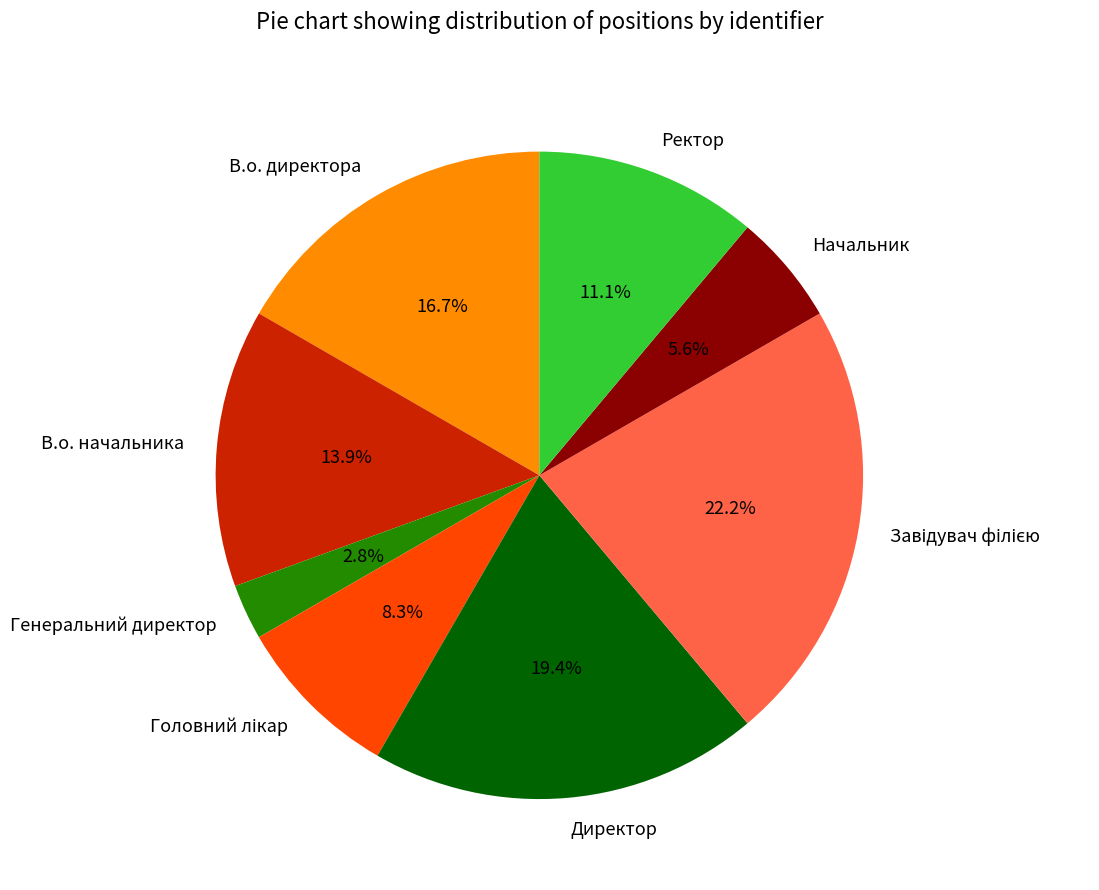

Does Директор represent more than half of the total?

No